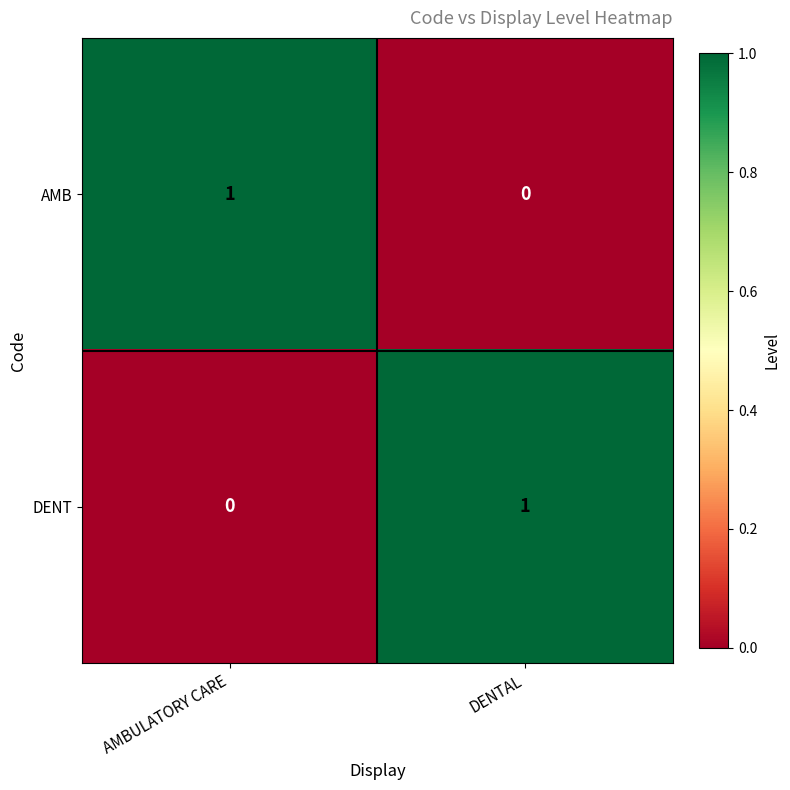

Which category has the highest value in the AMB series?

AMBULATORY CARE